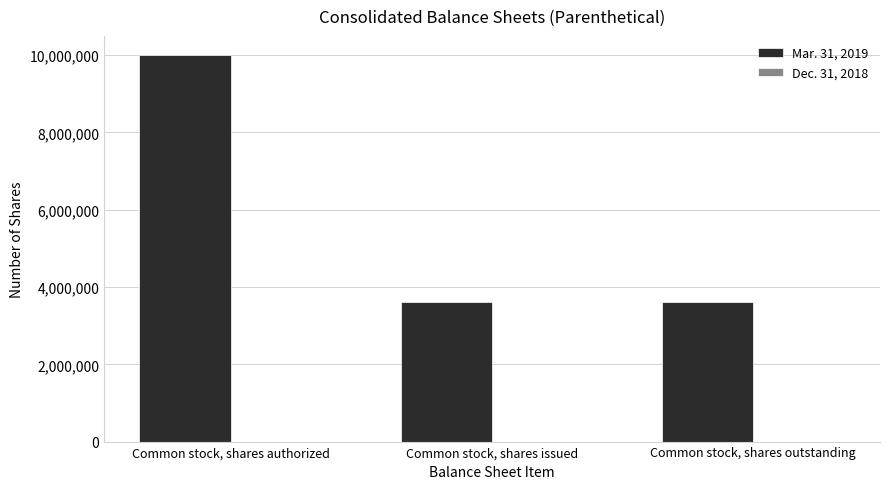

Reading left to right, list all the values displayed in this chart.

Common stock, shares authorized=10000000	Common stock, shares issued=3615500	Common stock, shares outstanding=3615500